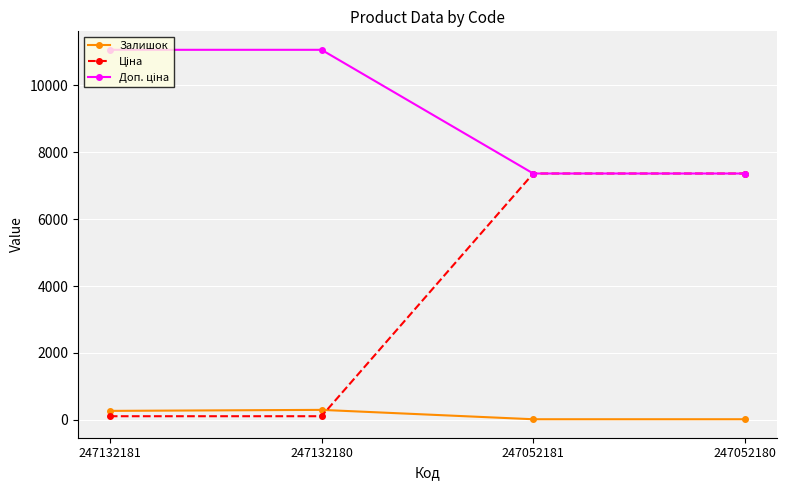

Where is the first local maximum for Залишок?

247132180